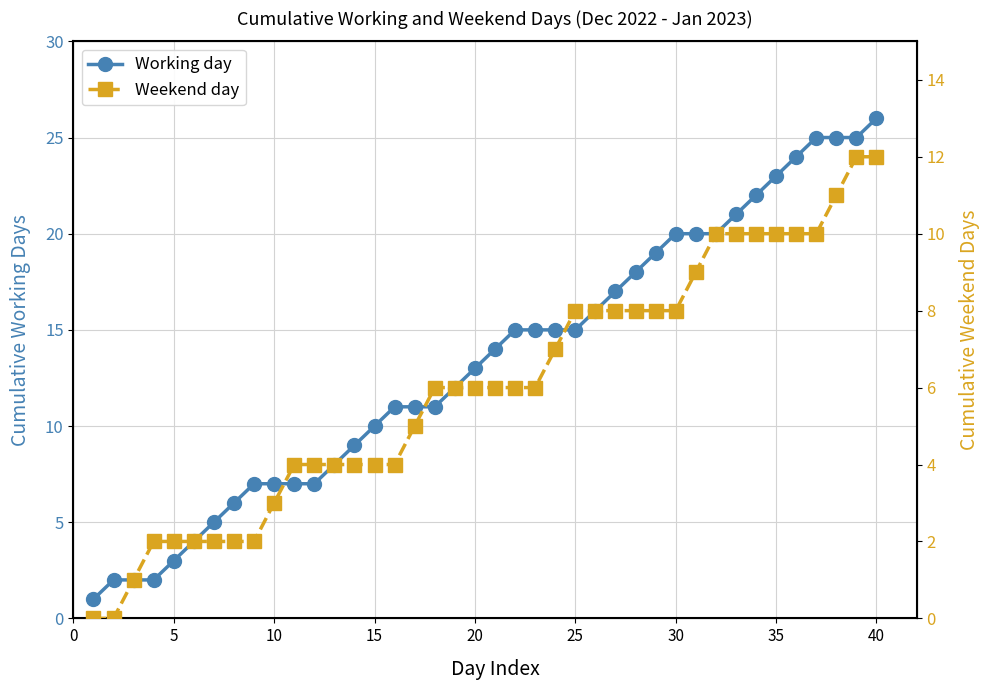

How many values in the Weekend day series are below 6?

17